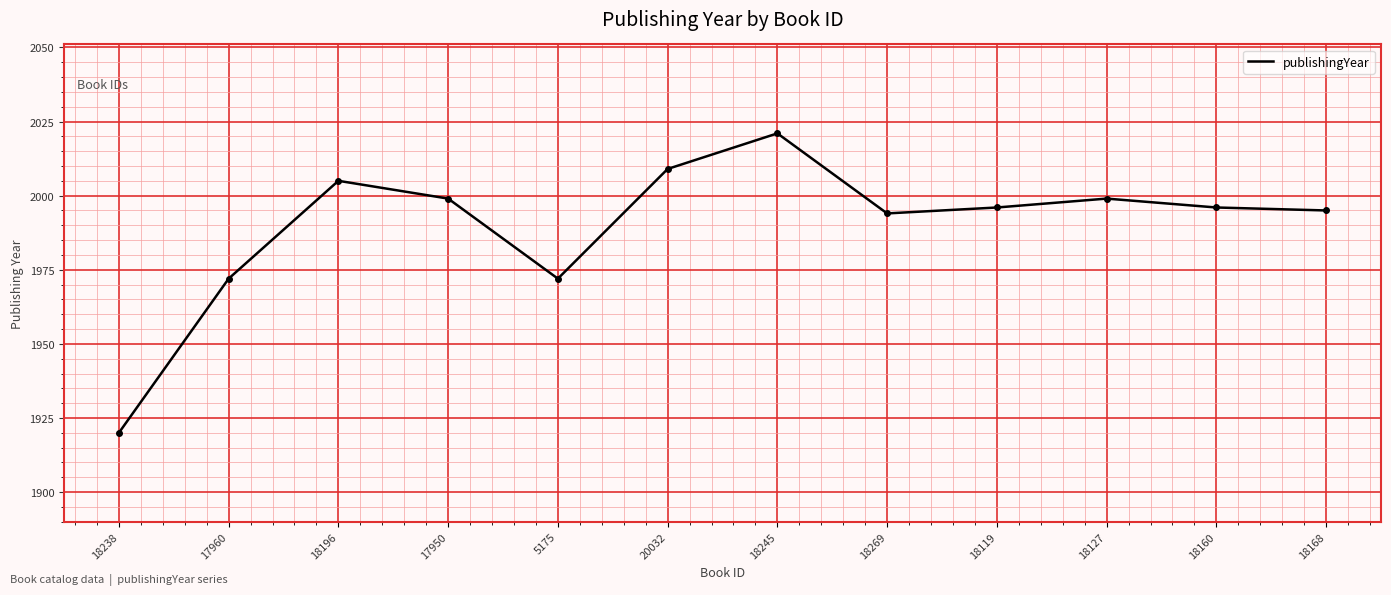

True or false: the data shows 2005 at 18196.

True